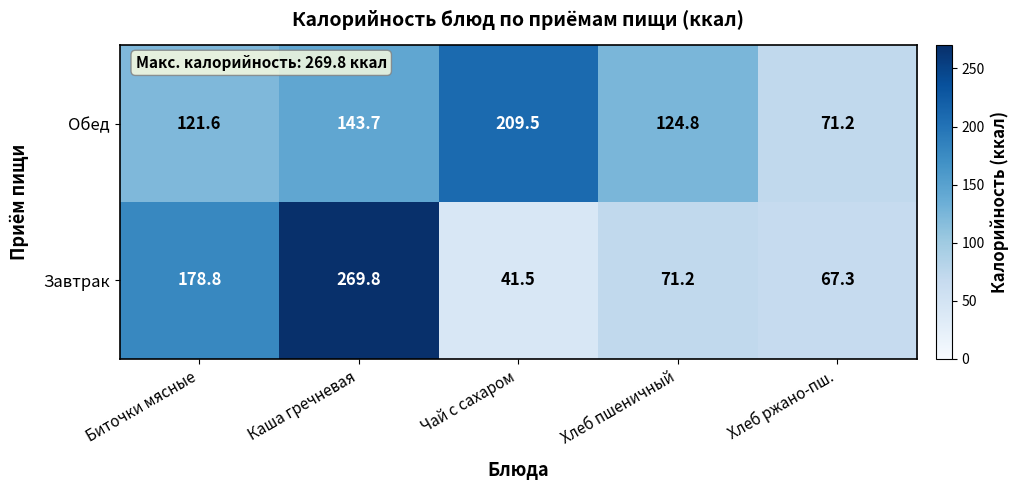

What is the difference between the Завтрак values at Хлеб ржано-пш. and Хлеб пшеничный?

3.9